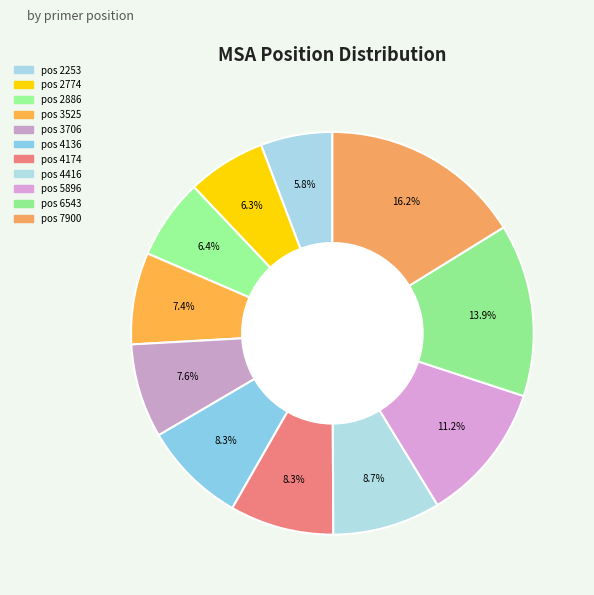

Is there a majority slice in this chart?

No